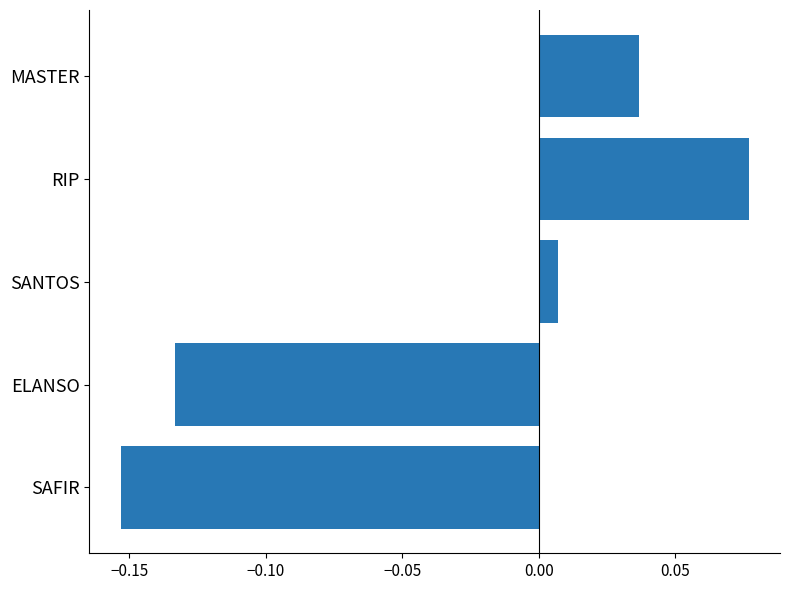

What is the change in value from SAFIR to SANTOS?

+0.2